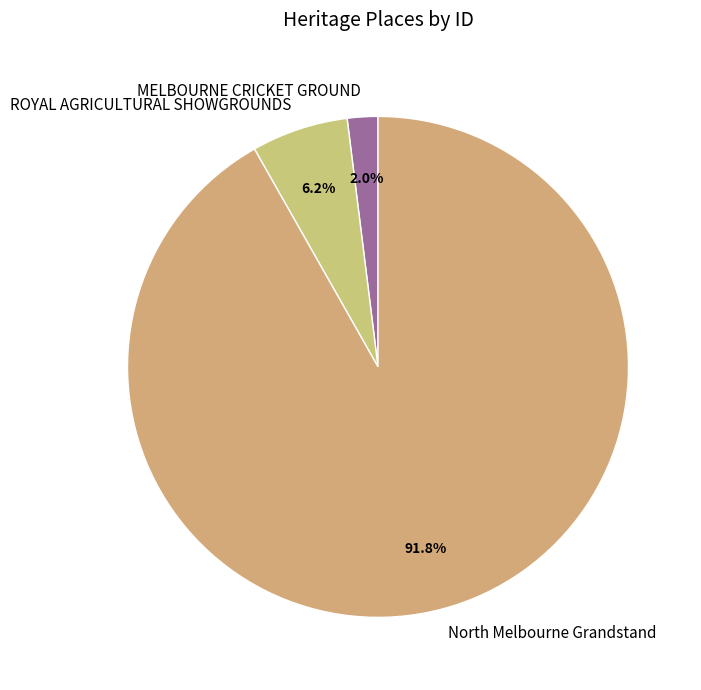

Count the number of slices in the pie.

3